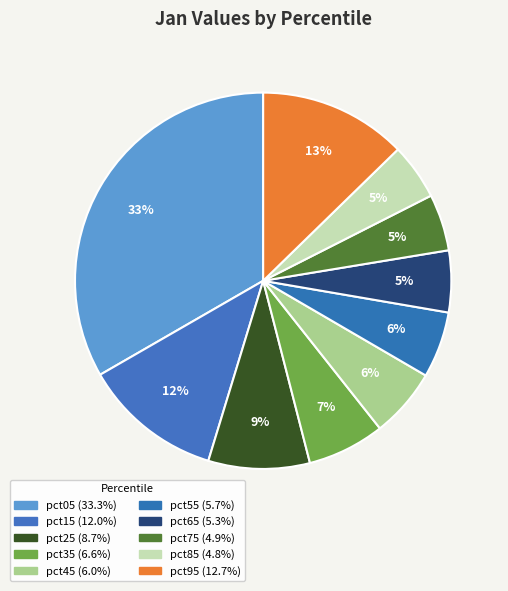

Count the number of slices in the pie.

10